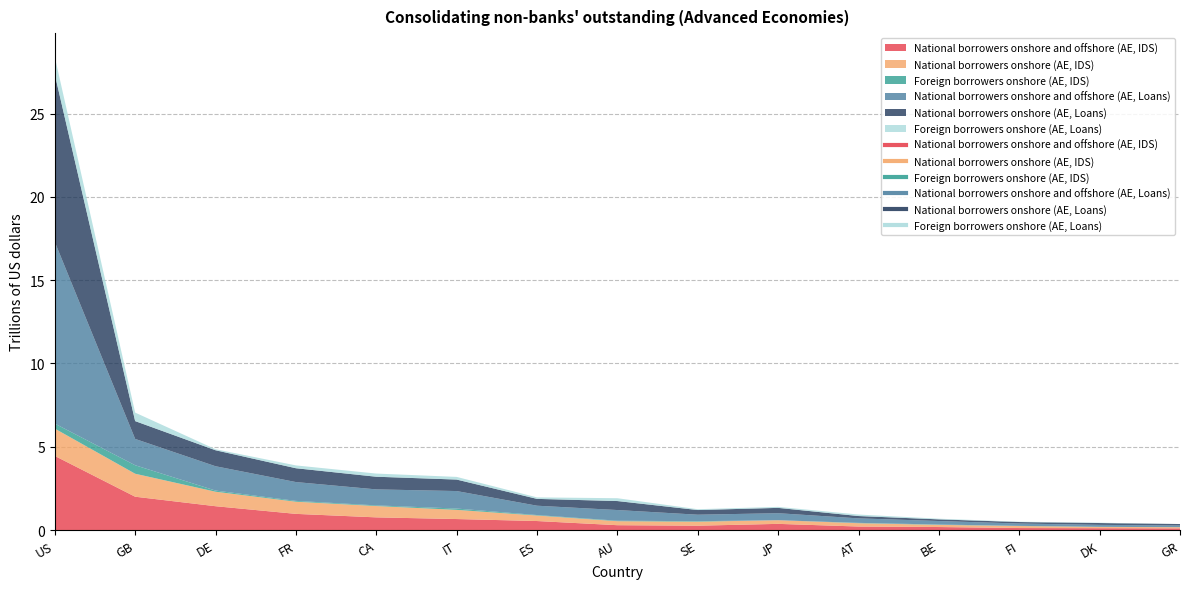

Is it true that National borrowers onshore (AE, IDS) equals 0.1 at BE?

True